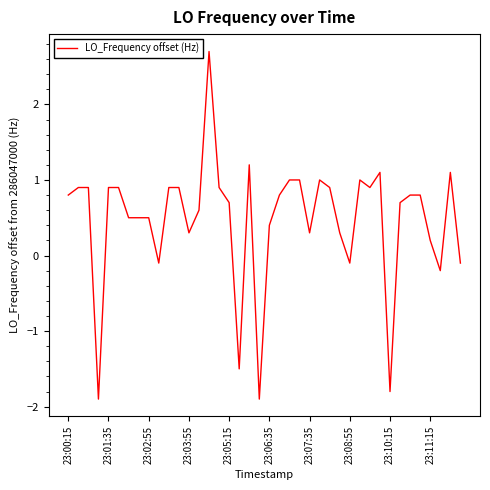

What is the minimum value shown in the chart?

-1.9